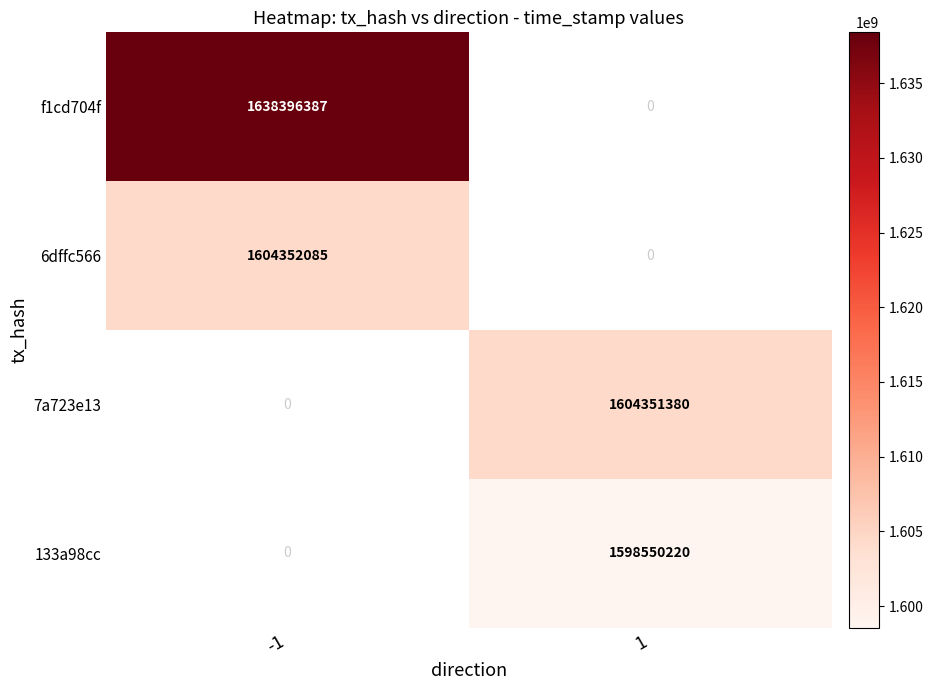

The value of 133a98cc at 1 is 1598550220. True or false?

True